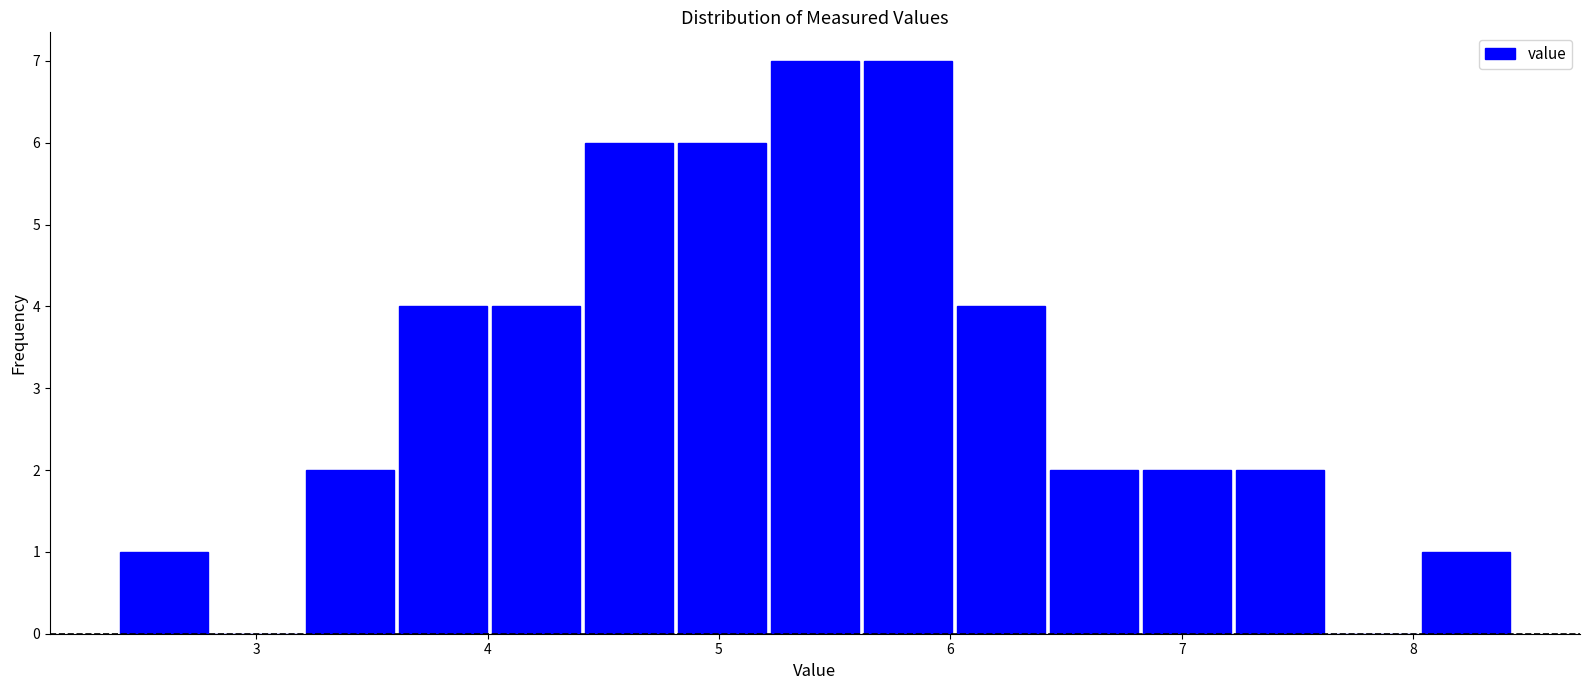

Reading left to right, list every bar in this chart as the range it spans on the x-axis followed by its height. Neither the bar edges nor the heights are printed on the chart, so give them approximately, as read against the axes.

2.4 to 2.8: 1
2.8 to 3.2: 0
3.2 to 3.6: 2
3.6 to 4.0: 4
4.0 to 4.4: 4
4.4 to 4.8: 6
4.8 to 5.2: 6
5.2 to 5.6: 7
5.6 to 6.0: 7
6.0 to 6.4: 4
6.4 to 6.8: 2
6.8 to 7.2: 2
7.2 to 7.6: 2
7.6 to 8.0: 0
8.0 to 8.4: 1